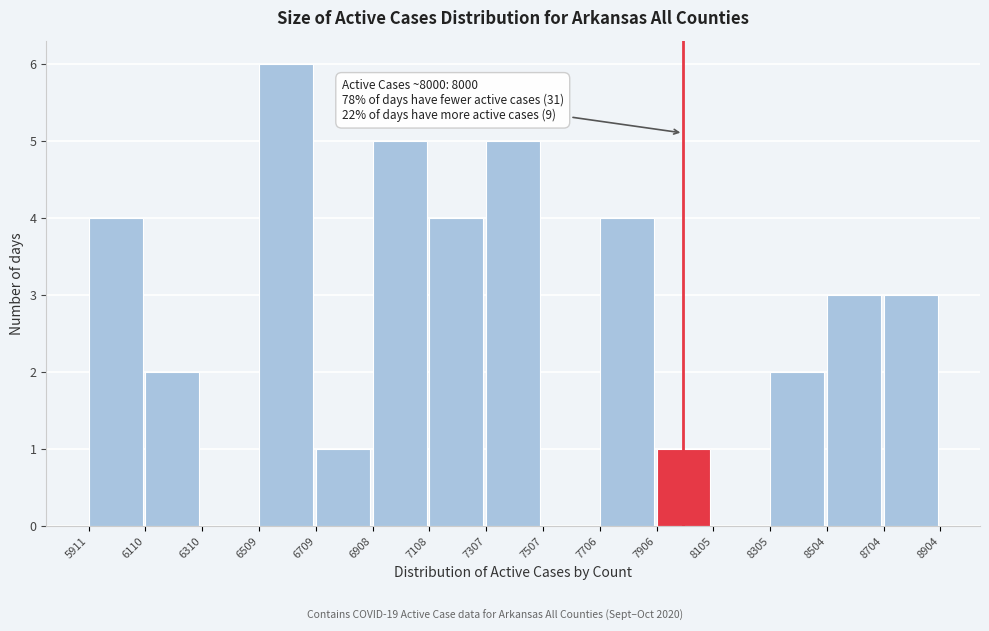

Over which range of the x-axis is the bar tallest?

6509 to 6709